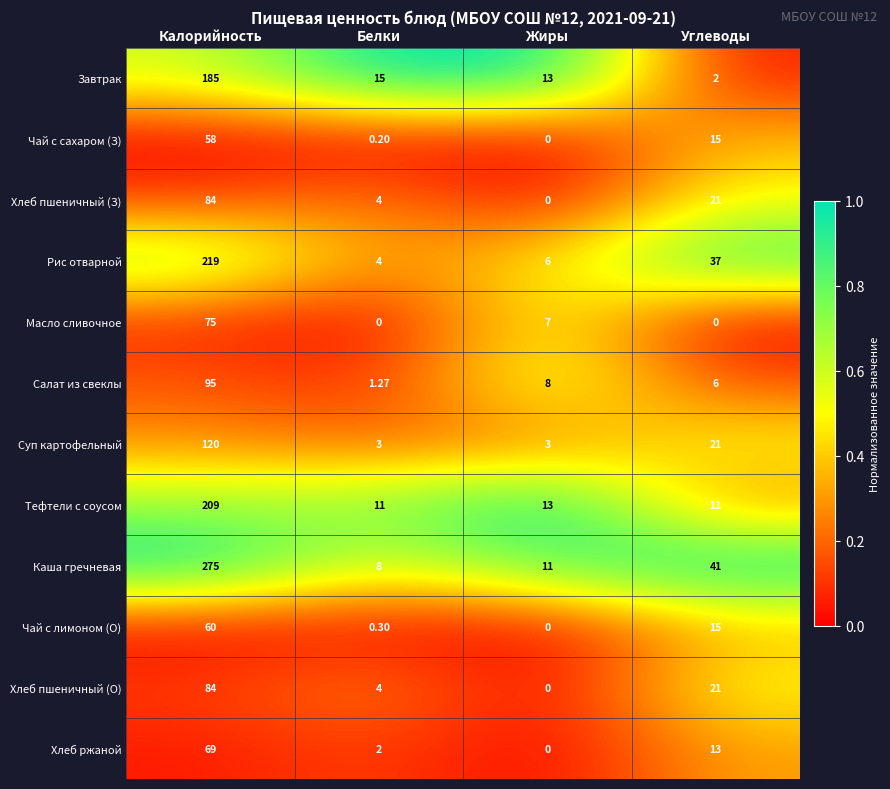

Which series has the largest total across all categories?

Каша гречневая